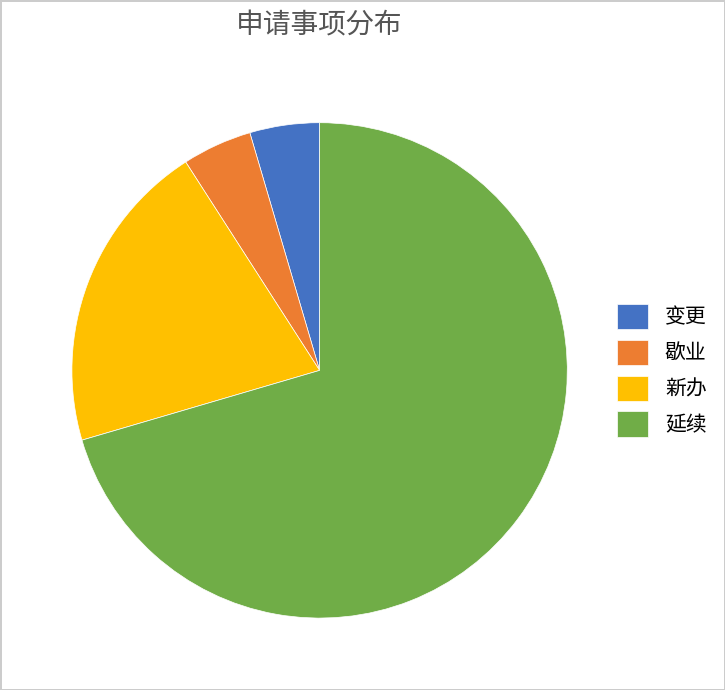

Is there any slice that represents more than half of the pie?

Yes